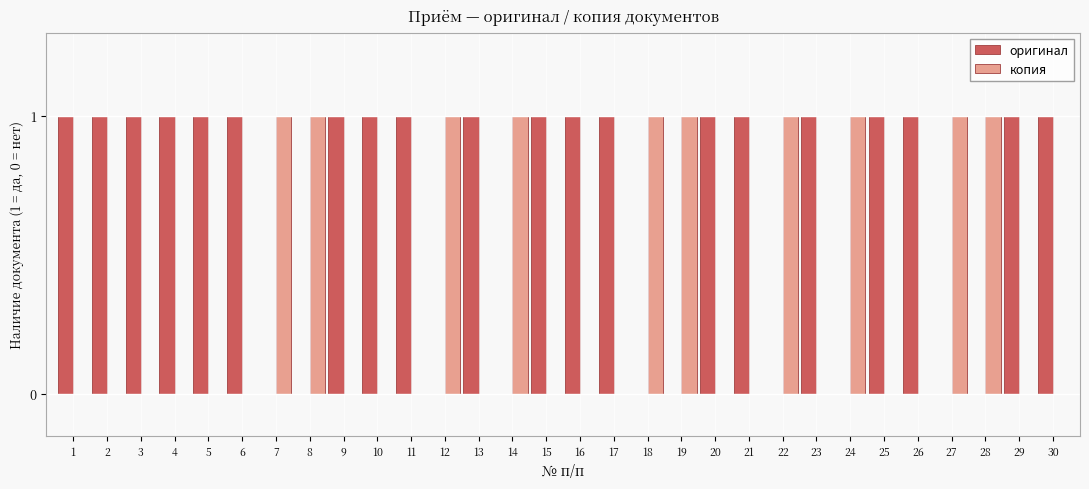

How many groups of bars are there?

30